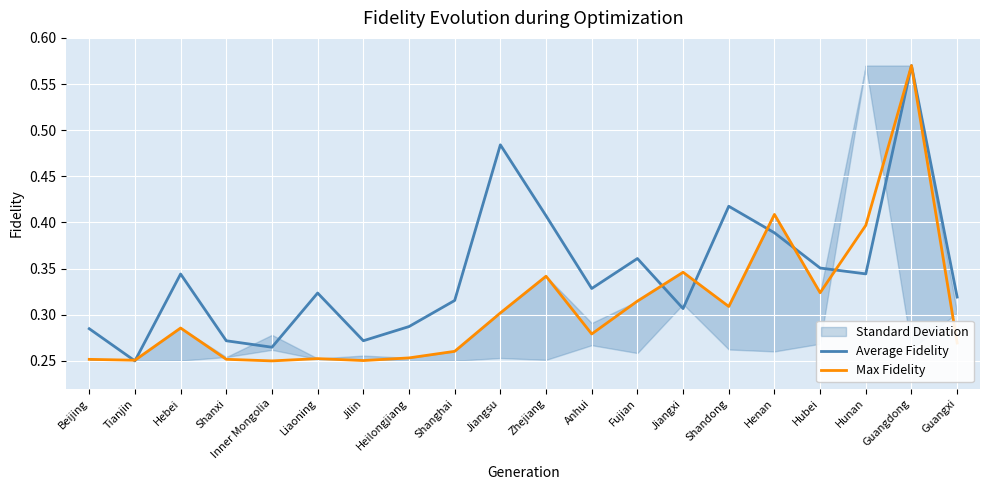

Which series has the widest spread of values?

Average Fidelity